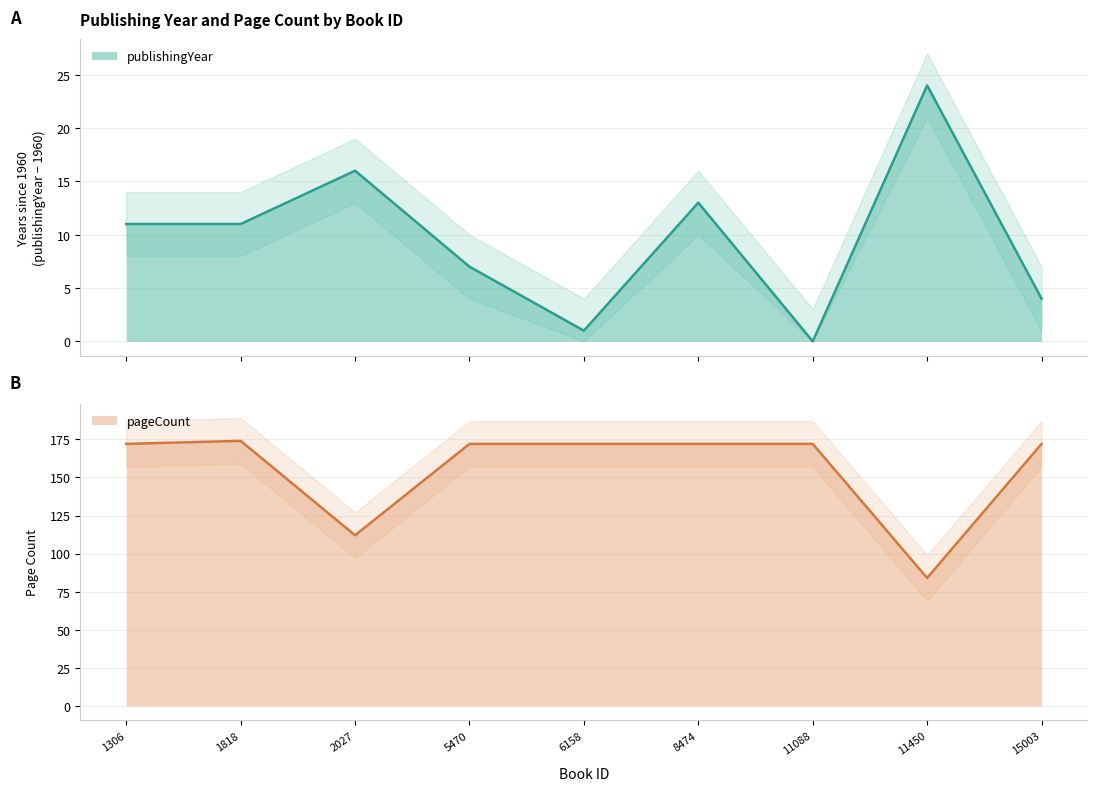

What is the value of the pageCount point at the 7th from the left?

172